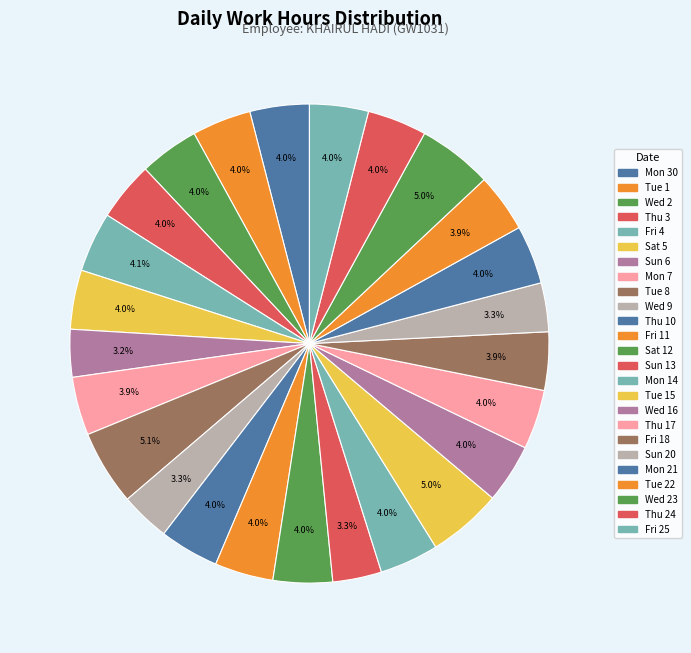

How many slices are in this pie chart?

25